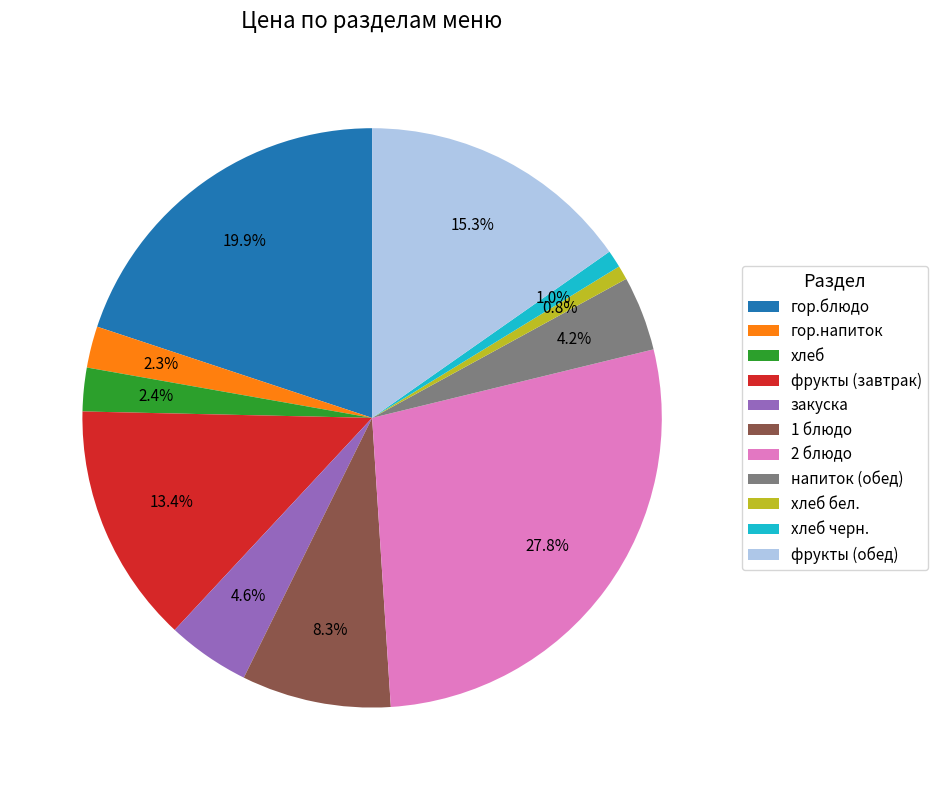

Is there any slice that represents more than half of the pie?

No